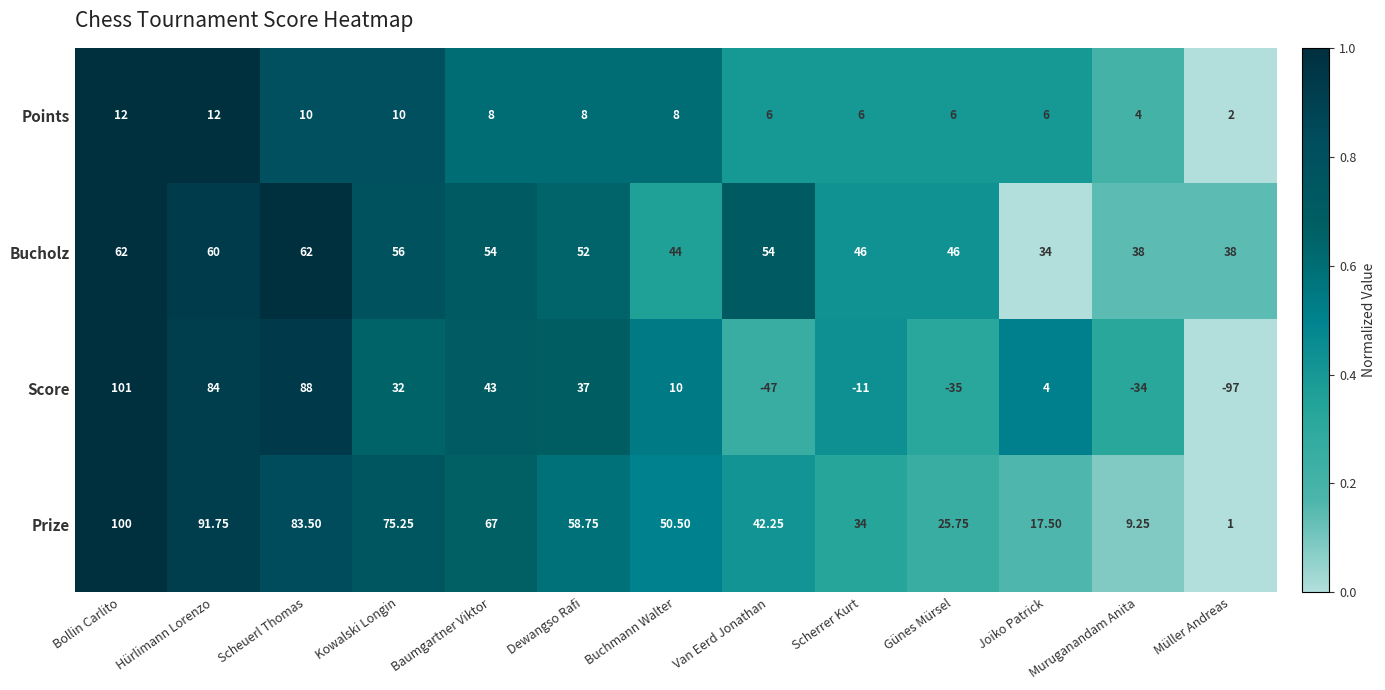

At which label is Prize closest to 50?

Buchmann Walter